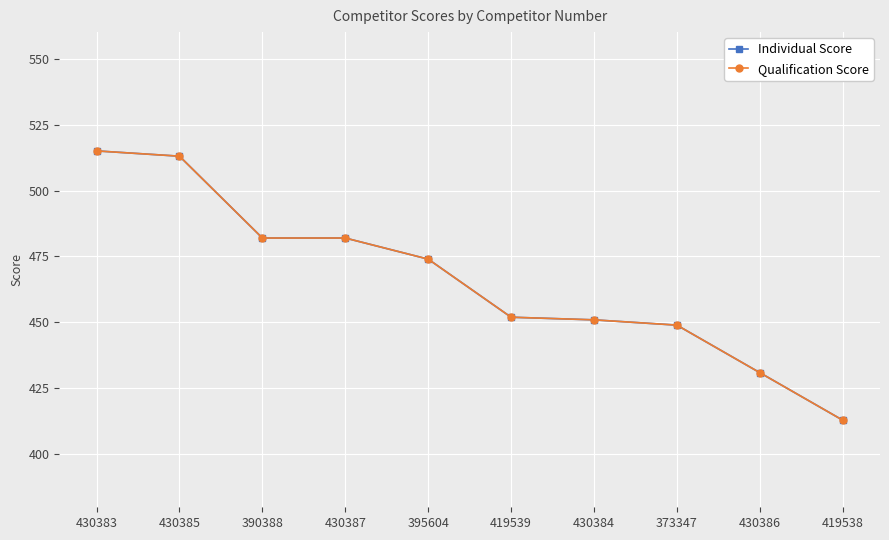

Is the value of Qualification Score at 430386 greater than the value of Individual Score at 430384?

No